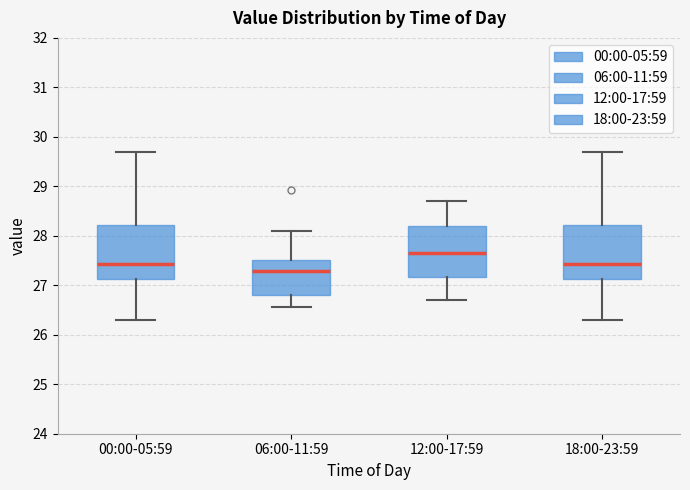

Reading left to right, read every box against the y-axis: the position of its median line, the range the box covers, and the ends of its whiskers. The values are not printed on the chart, so give them approximately, as read against the axis.

00:00-05:59: median 27.4, box 27.1 to 28.2, whiskers 26.3 to 29.7
06:00-11:59: median 27.3, box 26.8 to 27.5, whiskers 26.6 to 28.1
12:00-17:59: median 27.7, box 27.2 to 28.2, whiskers 26.7 to 28.7
18:00-23:59: median 27.4, box 27.1 to 28.2, whiskers 26.3 to 29.7